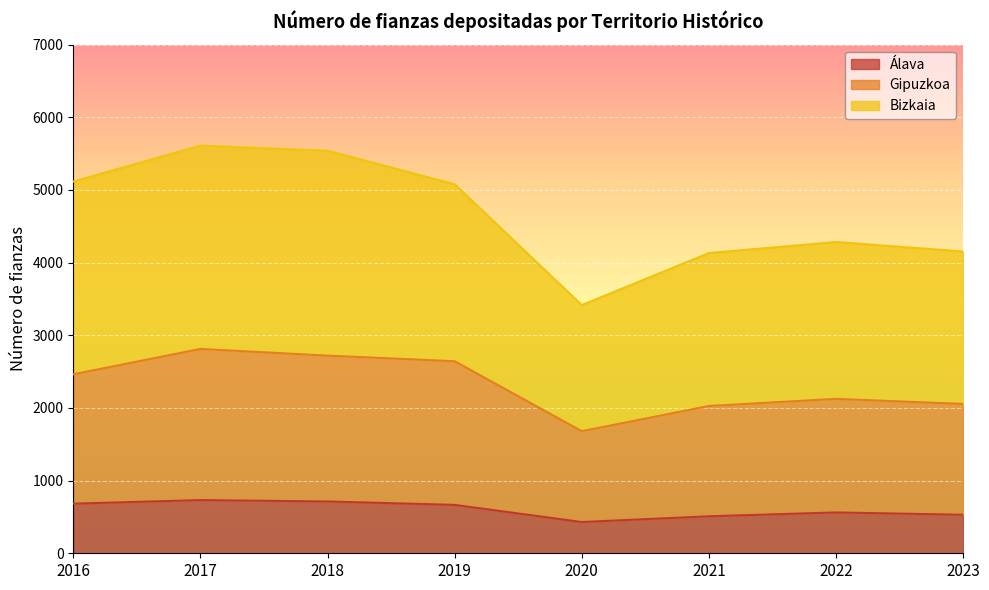

Reading left to right, extract all data points from this chart.

Álava: 2016=683	2017=732	2018=713	2019=666	2020=430	2021=509	2022=562	2023=530
Gipuzkoa: 2016=2463	2017=2812	2018=2720	2019=2643	2020=1680	2021=2027	2022=2125	2023=2055
Bizkaia: 2016=5116	2017=5611	2018=5540	2019=5079	2020=3416	2021=4132	2022=4284	2023=4153